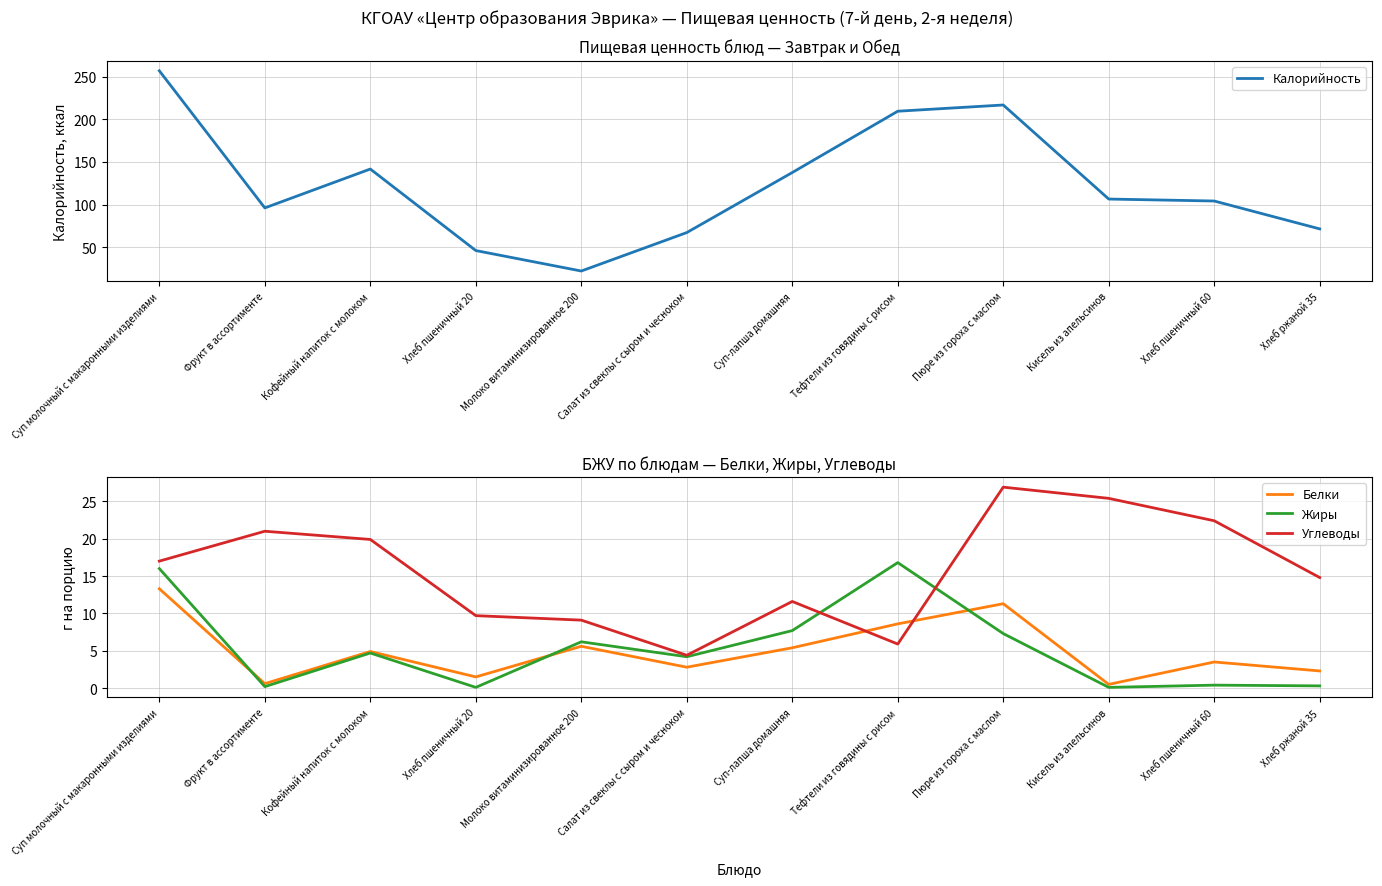

Reading left to right, list all the values displayed in this chart.

Калорийность: 256.8	96.0	141.6	46.0	22.0	67.1	137.5	209.4	216.7	106.4	104.1	71.4
Белки: 13.3	0.6	4.9	1.5	5.6	2.8	5.4	8.6	11.3	0.5	3.5	2.3
Жиры: 16.0	0.2	4.7	0.1	6.2	4.2	7.7	16.8	7.3	0.1	0.4	0.3
Углеводы: 17.0	21.0	19.9	9.7	9.1	4.4	11.6	5.9	26.9	25.4	22.4	14.8